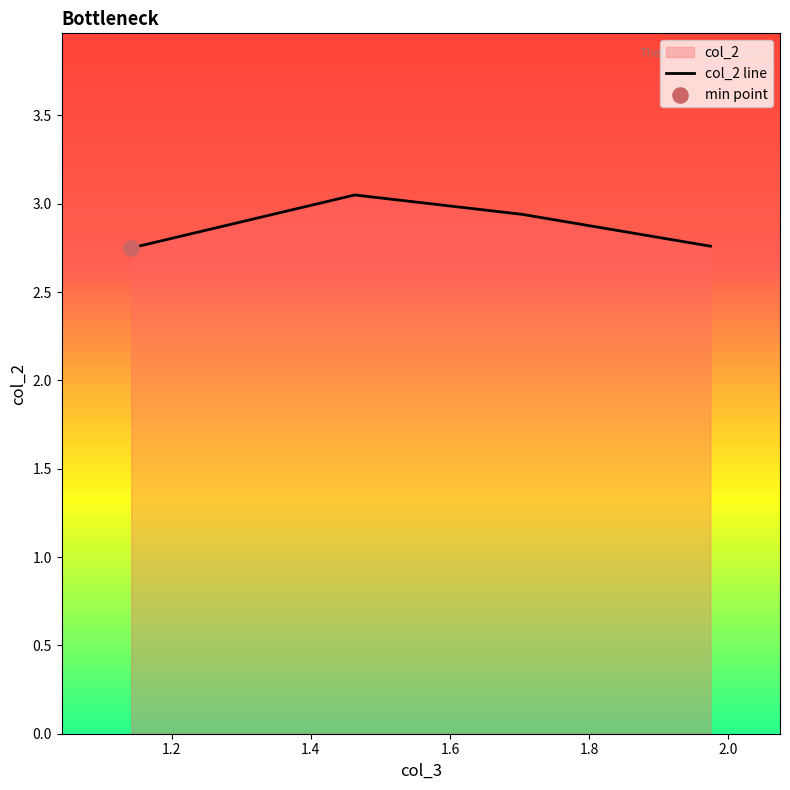

Between 1.704 and 1.974, which is larger?

1.704